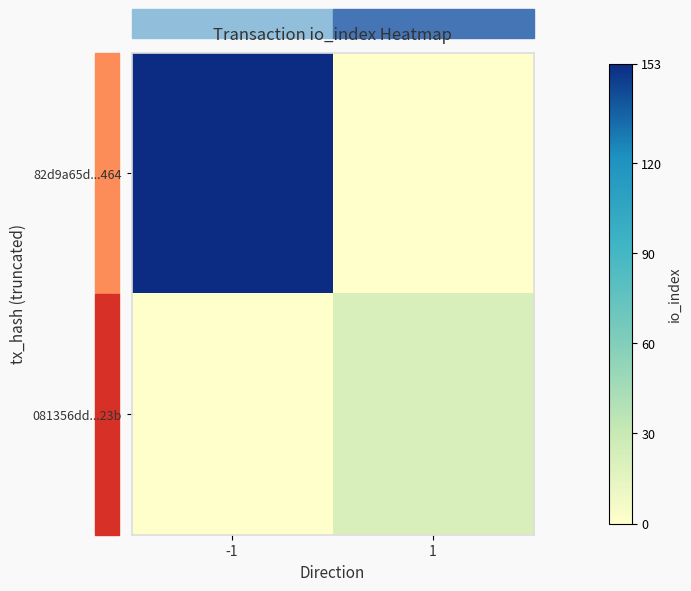

Which series has the largest total across all categories?

82d9a65d...464